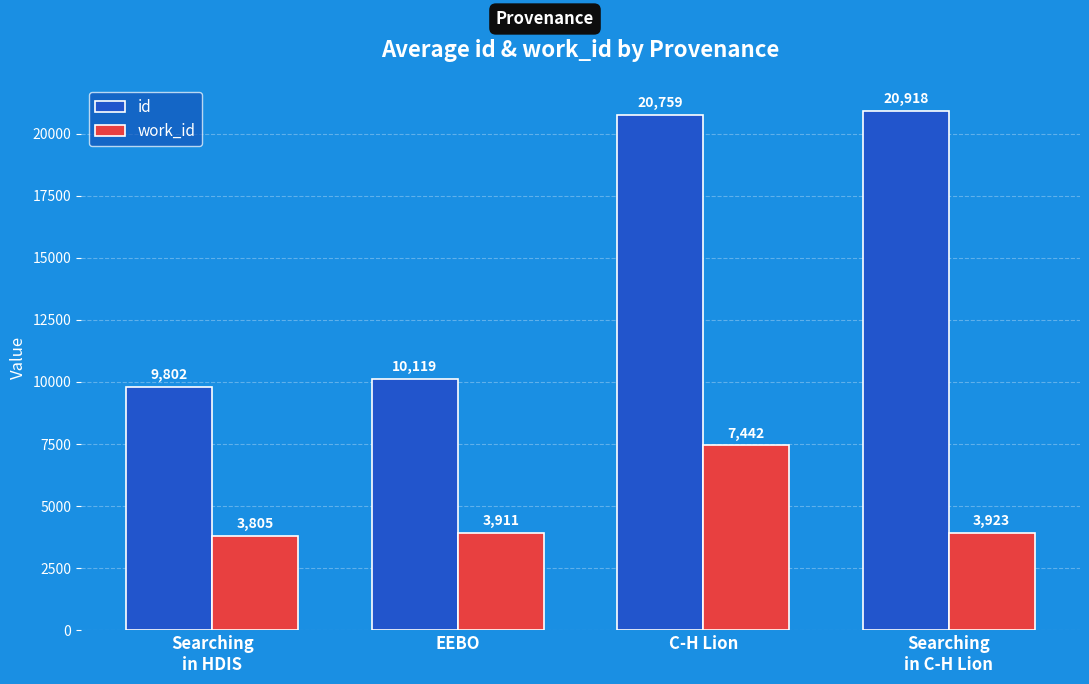

At which label is id closest to 15360?

EEBO